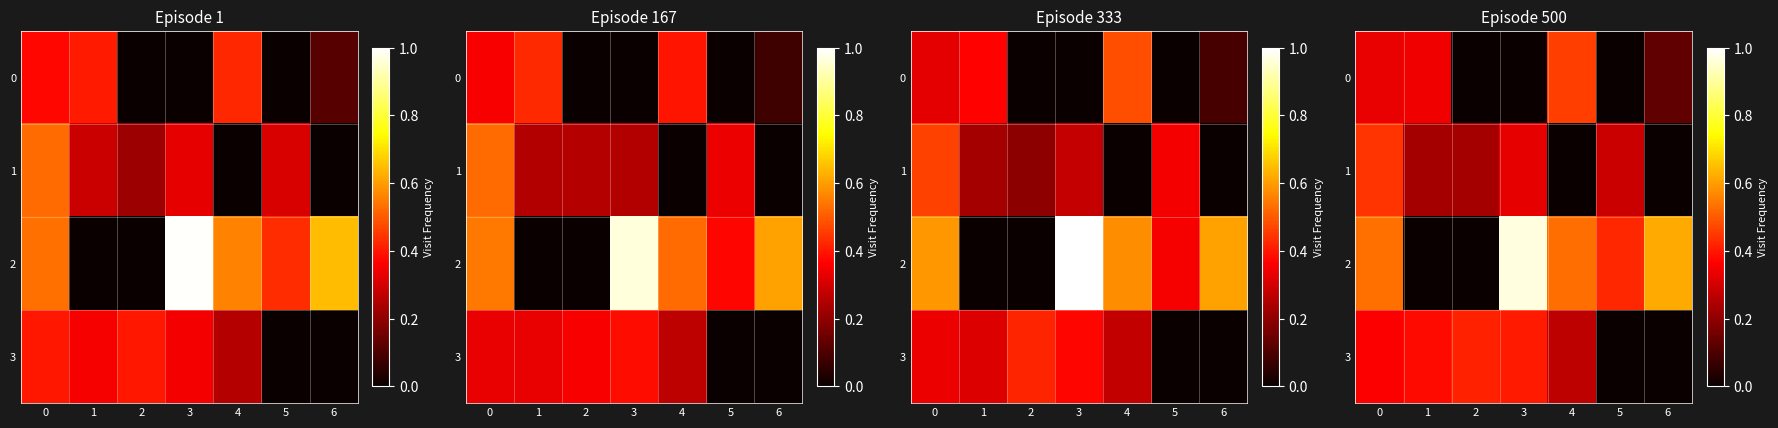

Which category has the lowest value in the row_2 series?

1